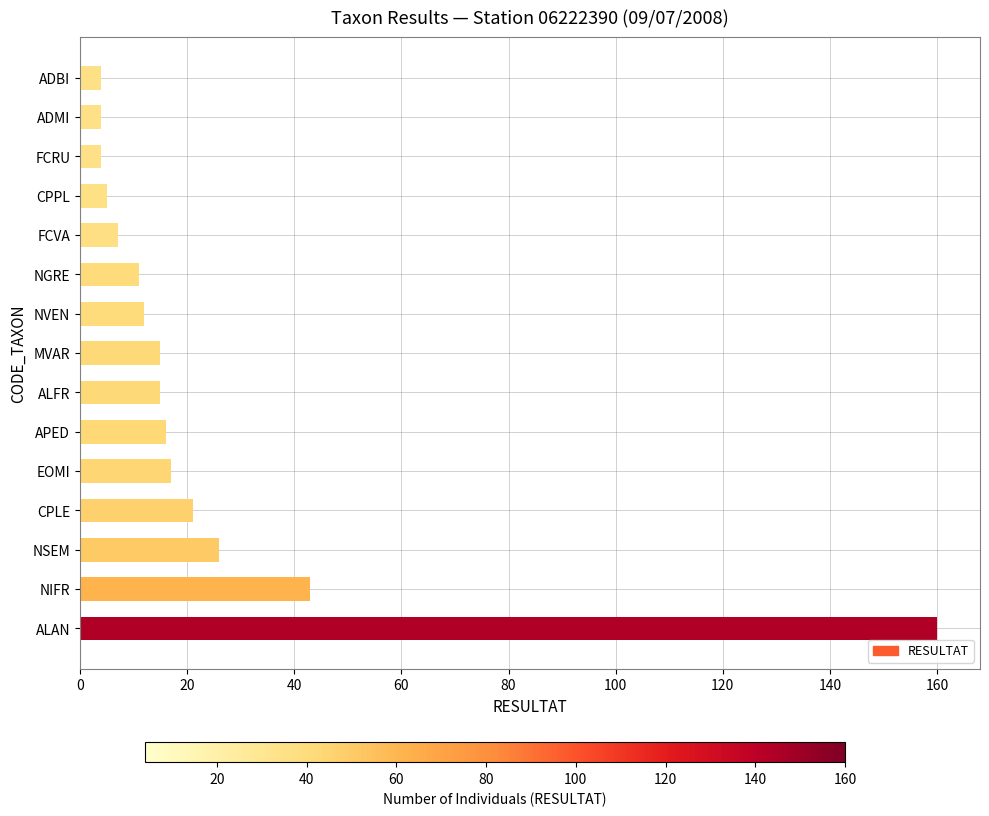

True or false: the data shows 66 at NIFR.

False